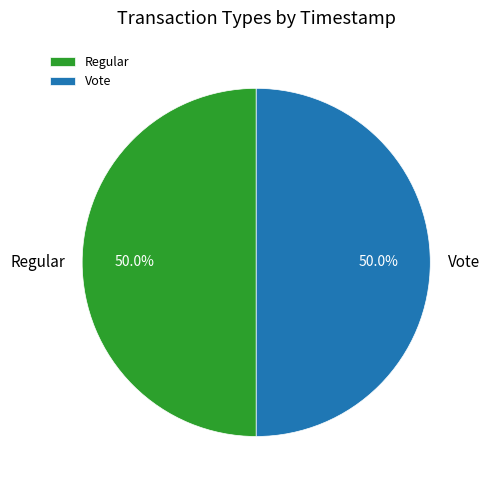

True or false: Vote accounts for 50% of the total.

True